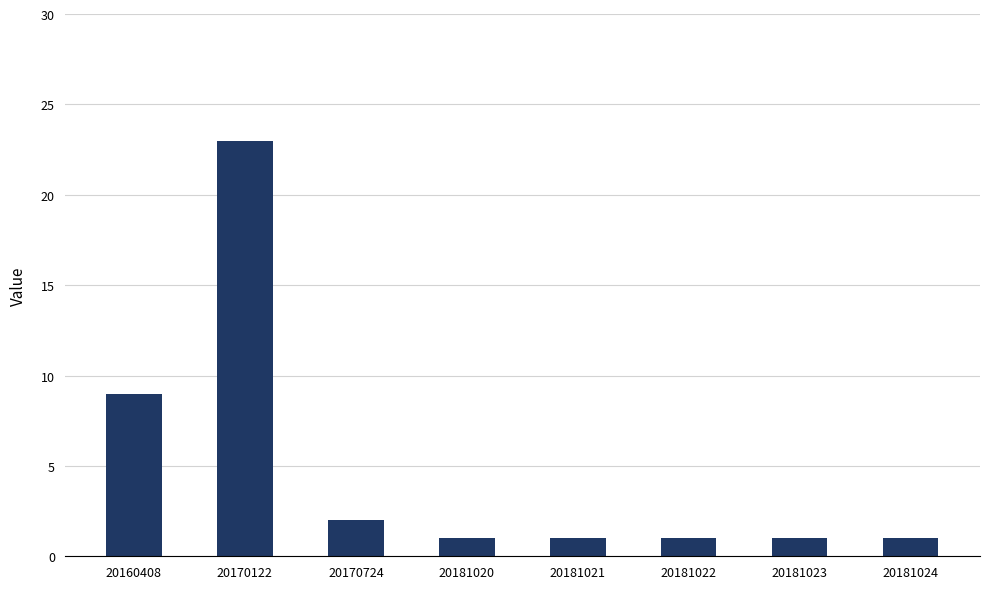

What is the smallest value displayed?

1